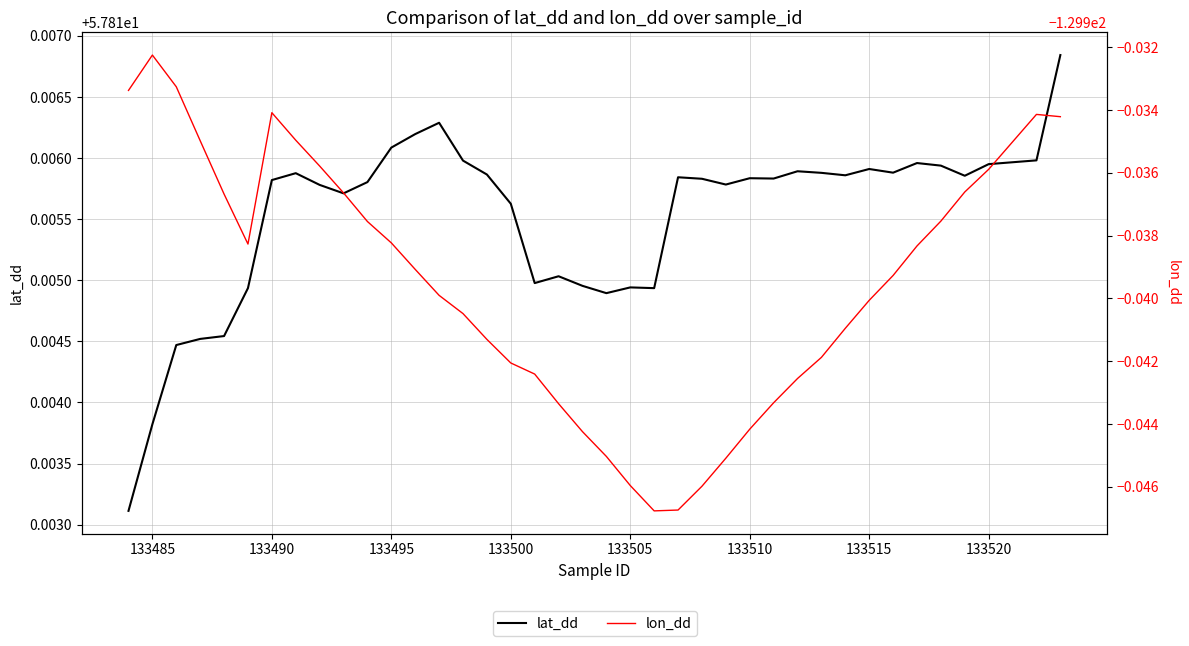

True or false: lon_dd and lat_dd intersect in this chart.

False